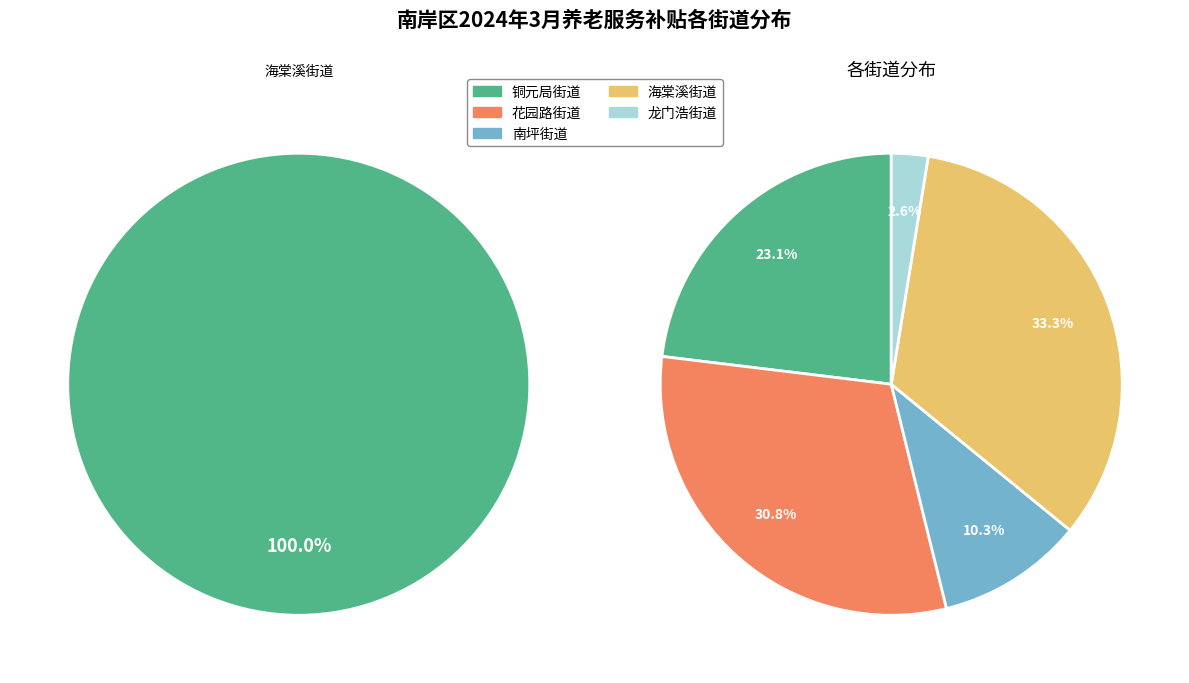

To the nearest percent, what is the average slice percentage?

20%